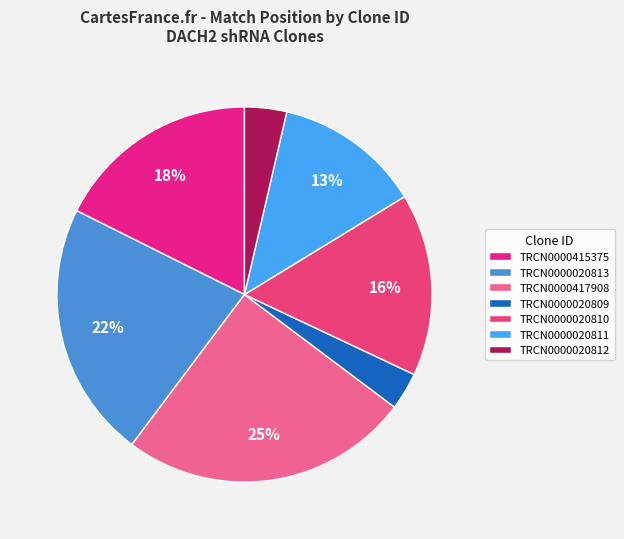

Is TRCN0000020813 the majority of the pie?

No